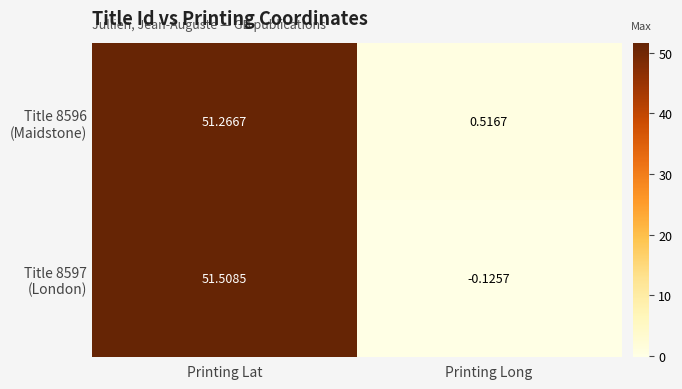

At which category is the sum across all series the highest?

Printing Lat